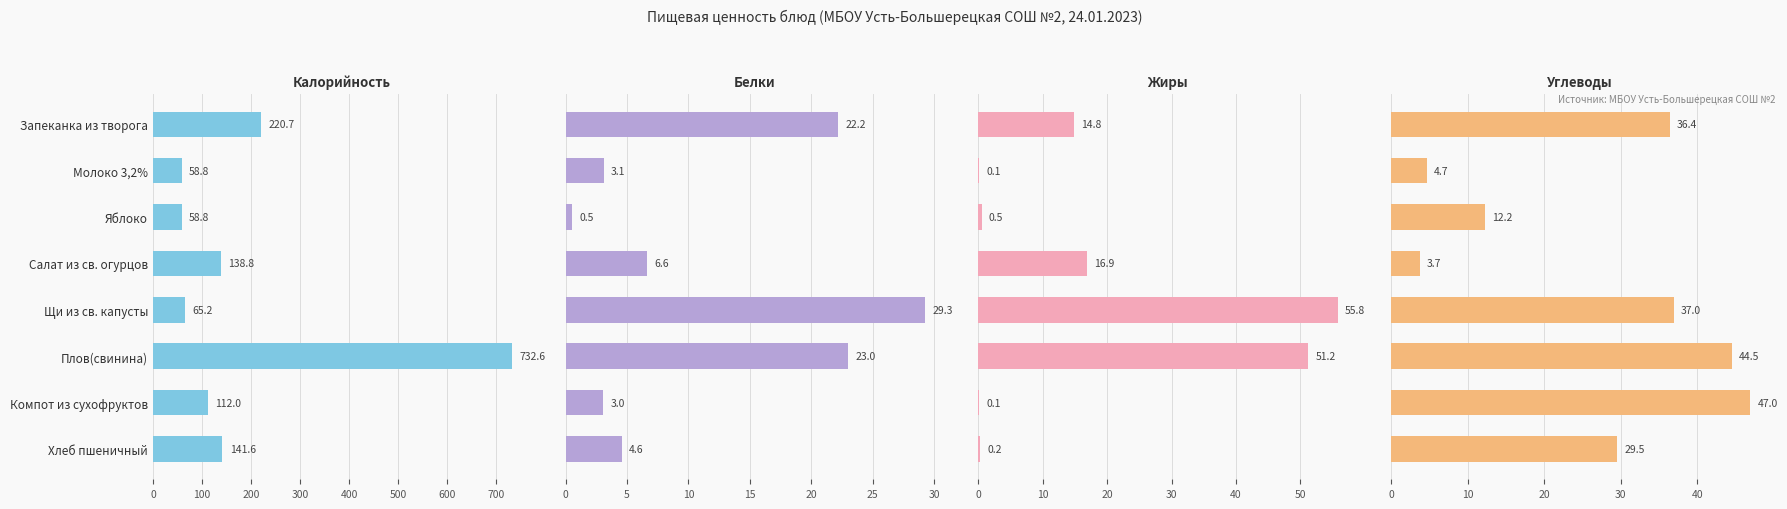

Reading left to right, transcribe all the data shown in this chart.

Калорийность: 220.7	58.8	58.8	138.8	65.2	732.6	112.0	141.6
Белки: 22.2	3.1	0.5	6.6	29.3	23.0	3.0	4.6
Жиры: 14.8	0.1	0.5	16.9	55.8	51.2	0.1	0.2
Углеводы: 36.4	4.7	12.2	3.7	37.0	44.5	47.0	29.5